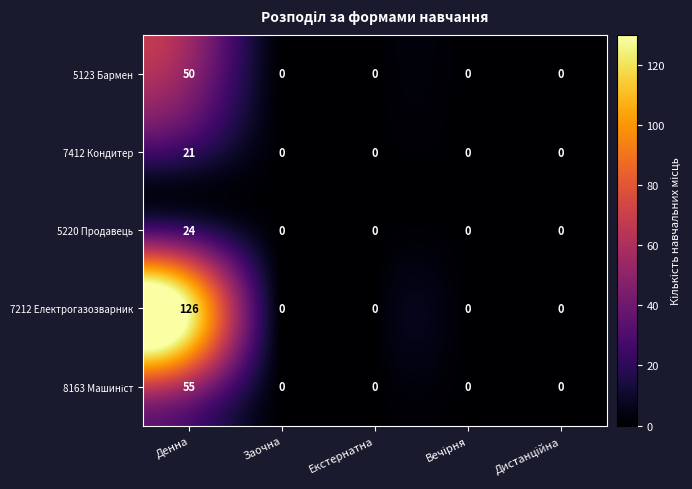

Is it true that 5220 Продавець equals 10 at Денна?

False